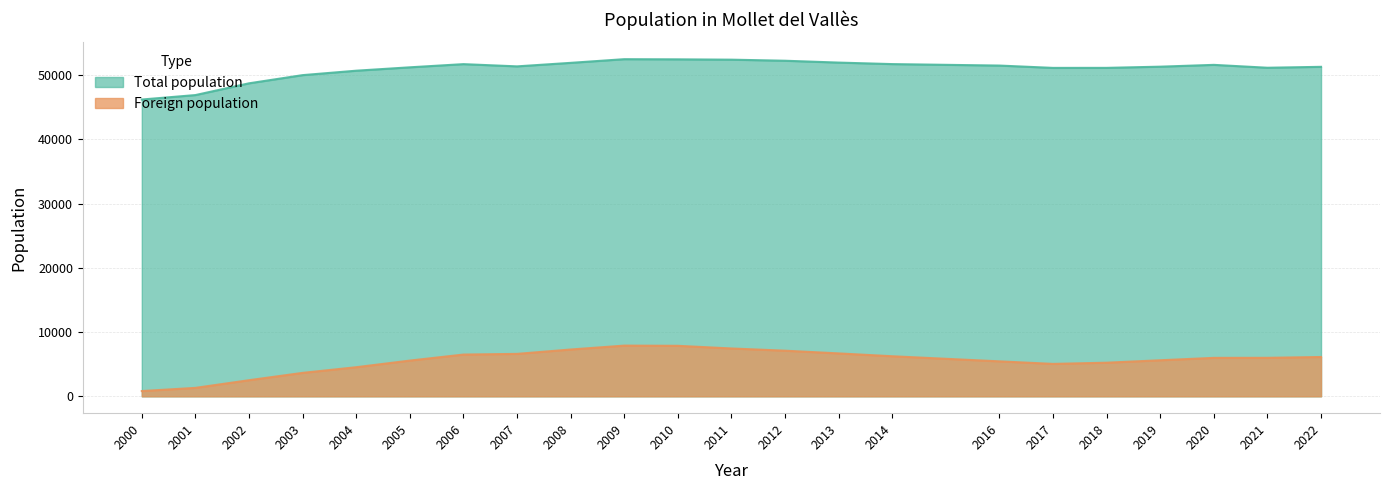

What is the greatest value displayed?

52484